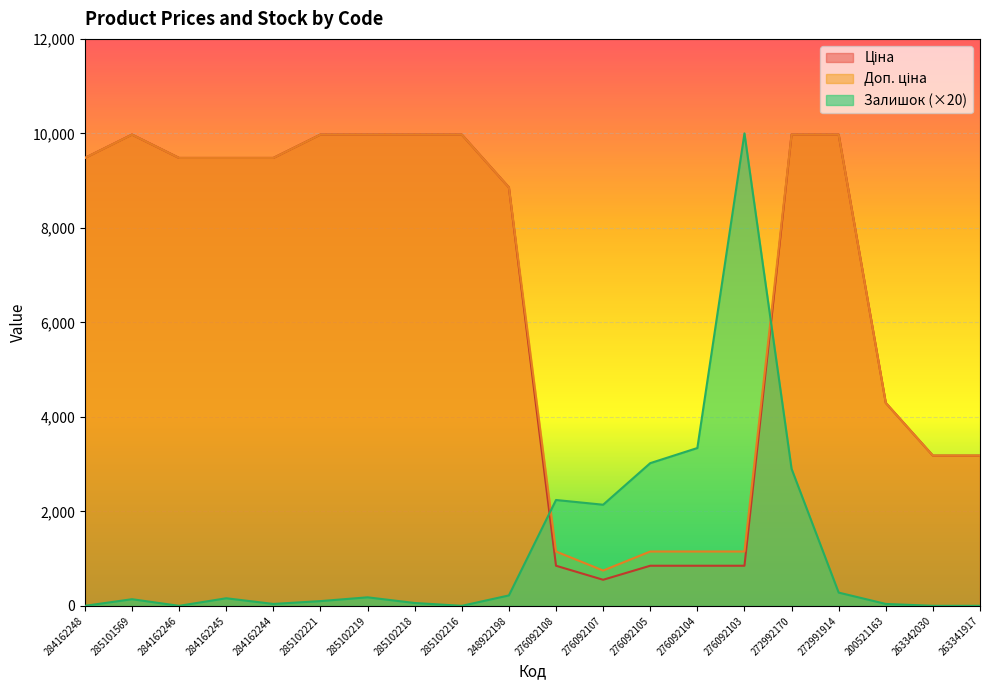

What is the value of the Доп. ціна point at the 1st from the left?

9480.1